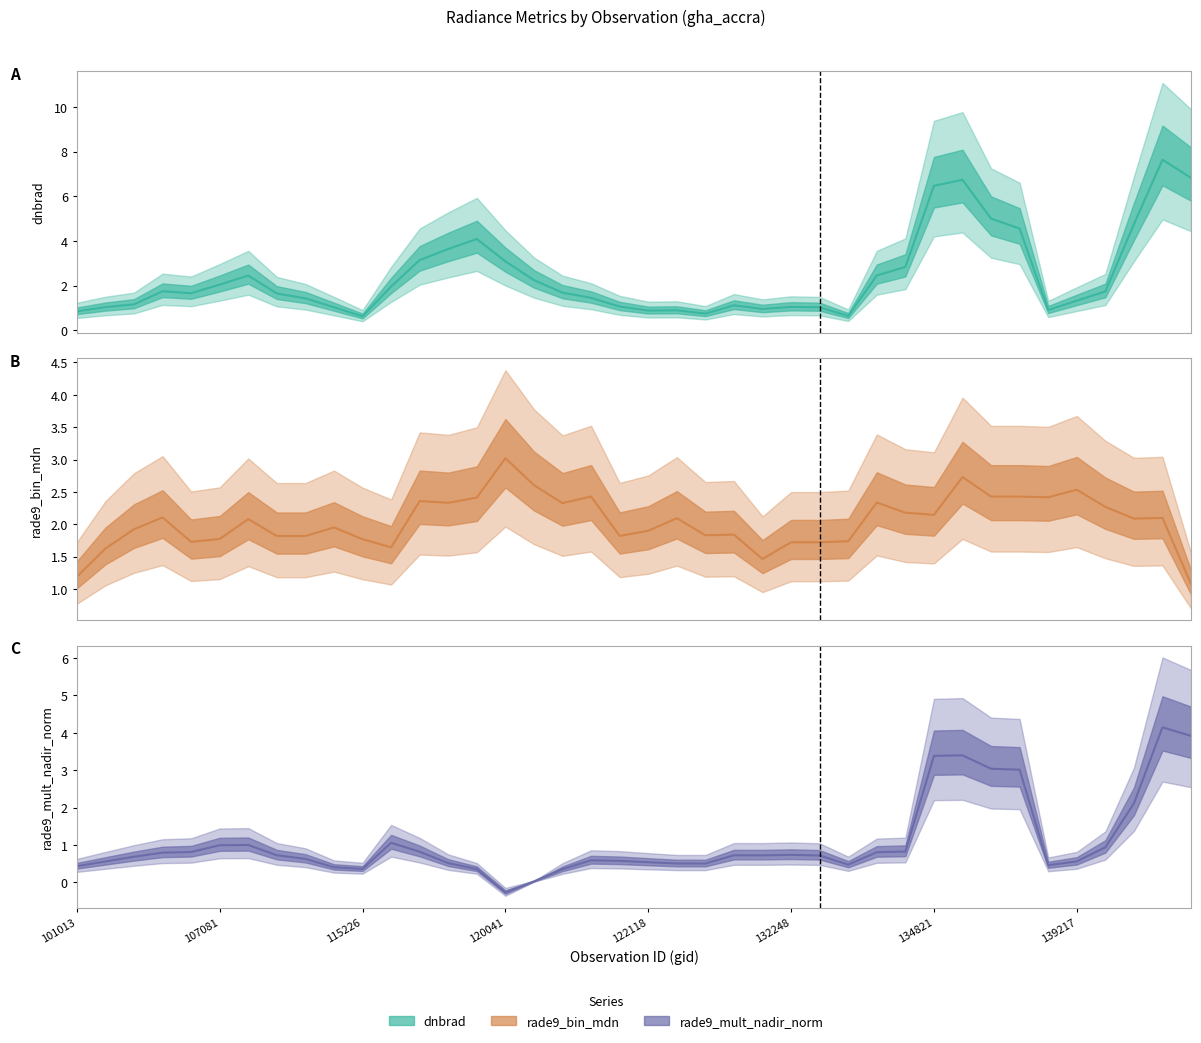

What is the maximum value shown in the chart?

7.6